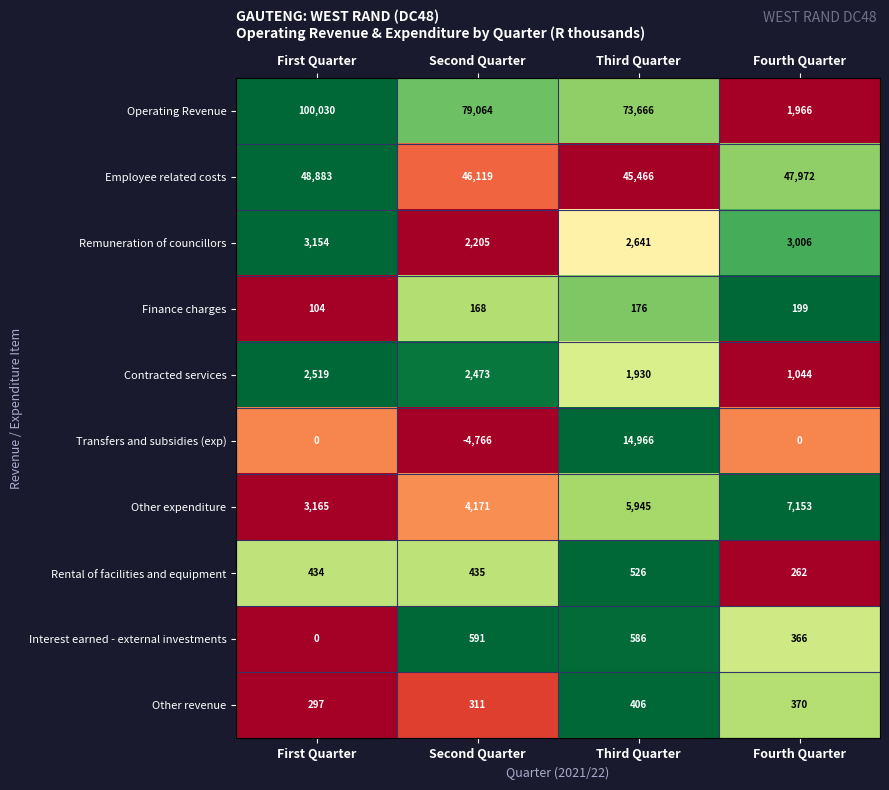

The Remuneration of councillors series shows 3154 at First Quarter. True or false?

True